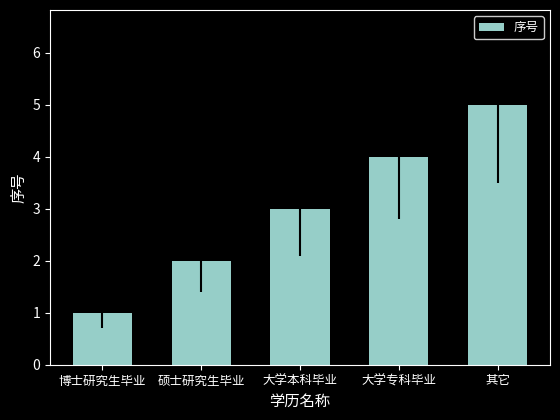

The value at 大学本科毕业 is 1. True or false?

False